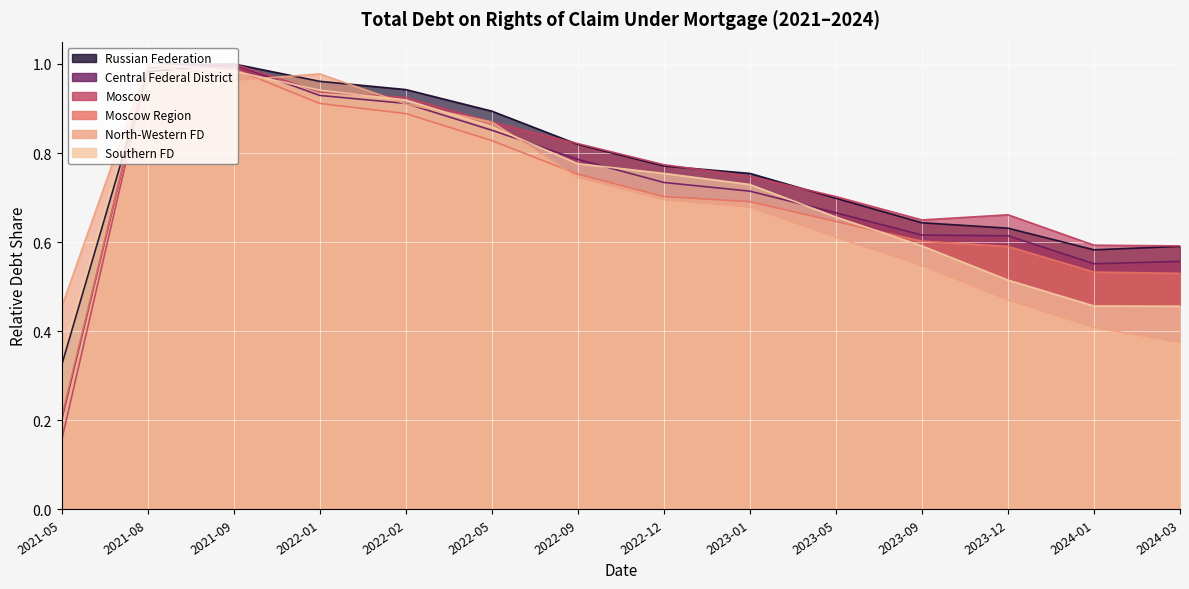

The value of North-Western FD at 2024-03 is 0.5. True or false?

False